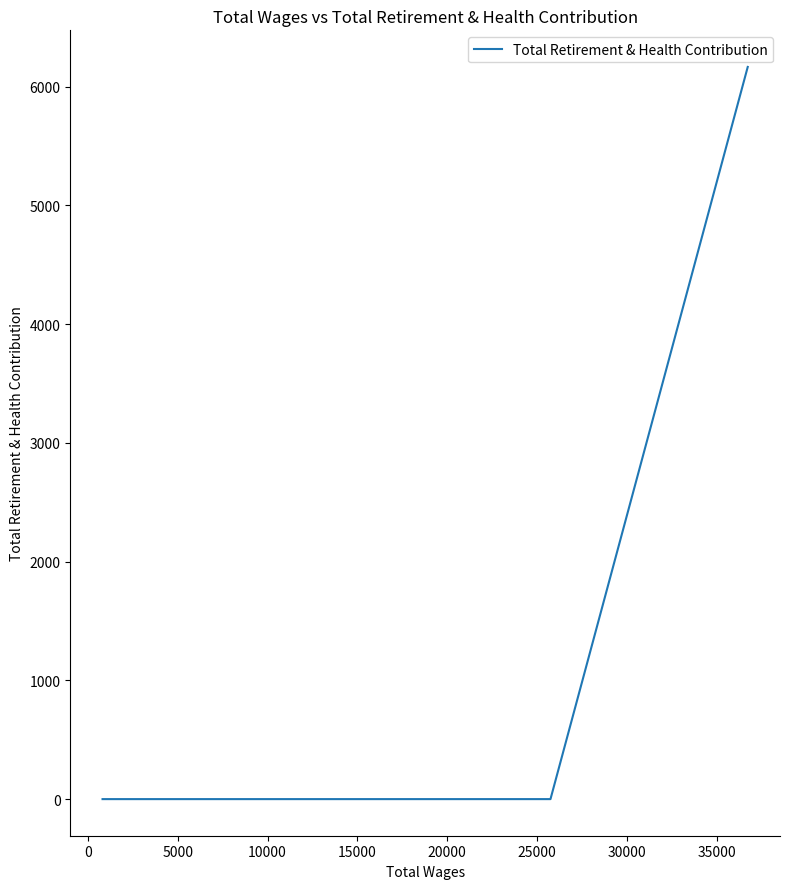

True or false: there are more than 1 points higher than both neighbors.

False